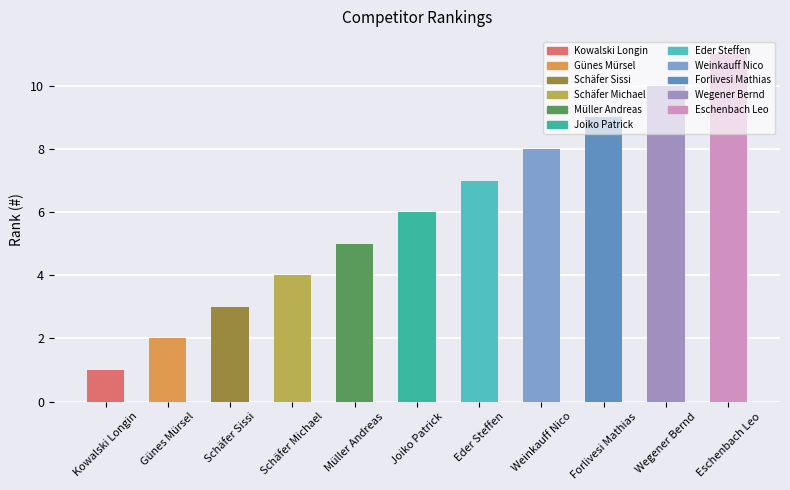

What is the difference between the maximum and minimum values?

10